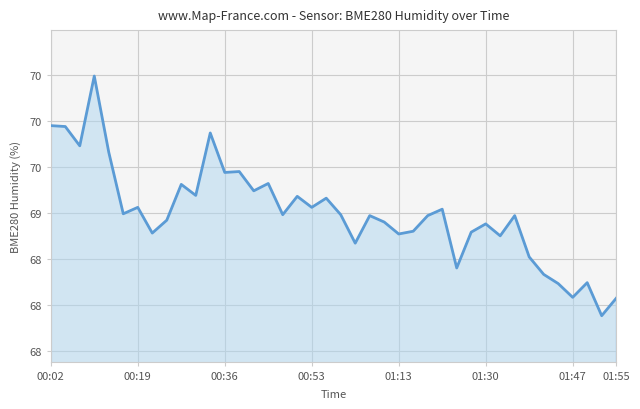

Reading right to left, what are all the values shown in this chart?

68.1	67.9	68.2	68.1	68.2	68.3	68.5	69.0	68.8	68.9	68.8	68.4	69.0	69.0	68.8	68.8	68.9	69.0	68.7	69.0	69.2	69.1	69.2	69.0	69.3	69.2	69.5	69.4	69.9	69.2	69.3	68.9	68.8	69.1	69.0	69.7	70.5	69.7	69.9	70.0